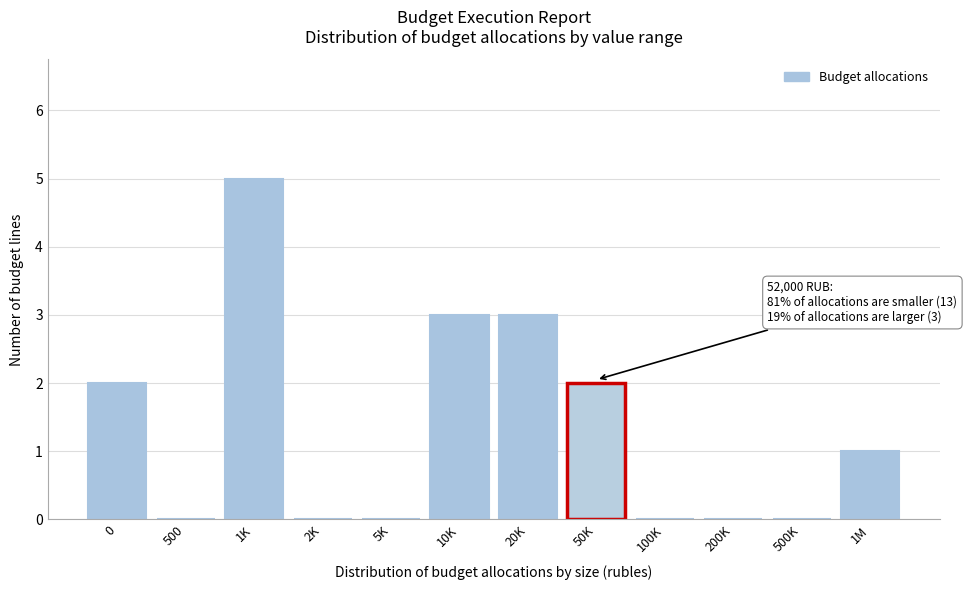

Reading left to right, transcribe all the data shown in this chart.

0=2	500=0	1K=5	2K=0	5K=0	10K=3	20K=3	50K=2	100K=0	200K=0	500K=0	1M=1